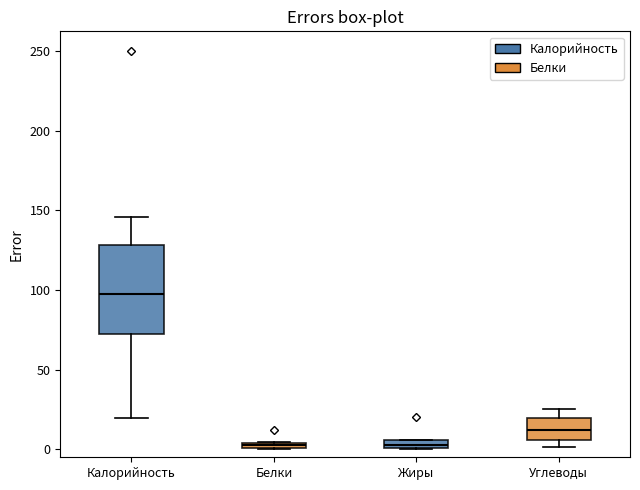

Comparing the boxes themselves (not the whiskers), which one is the tallest?

Калорийность